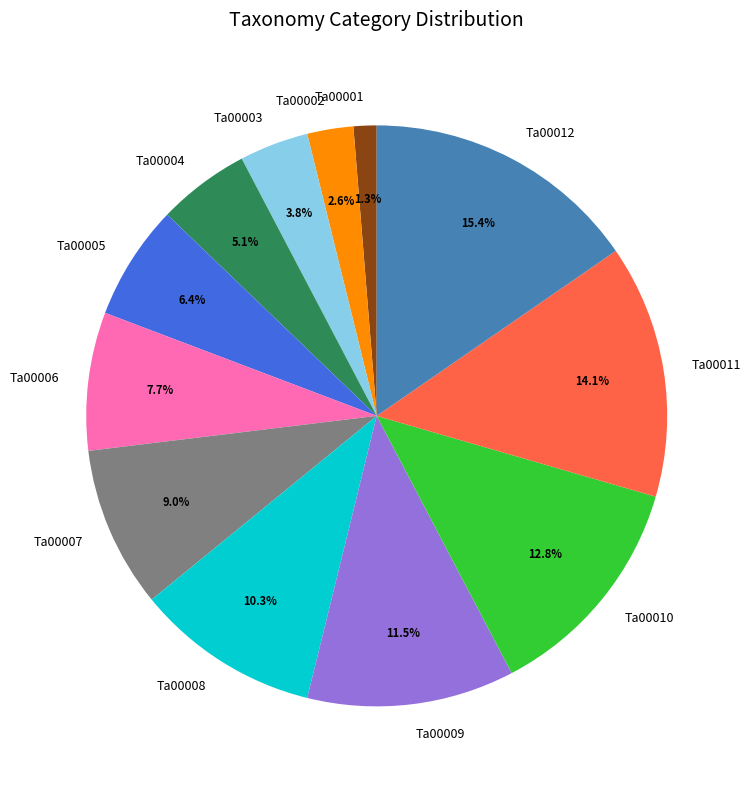

To the nearest percent, what is the difference between the Ta00002 and Ta00004 slice percentages?

3%